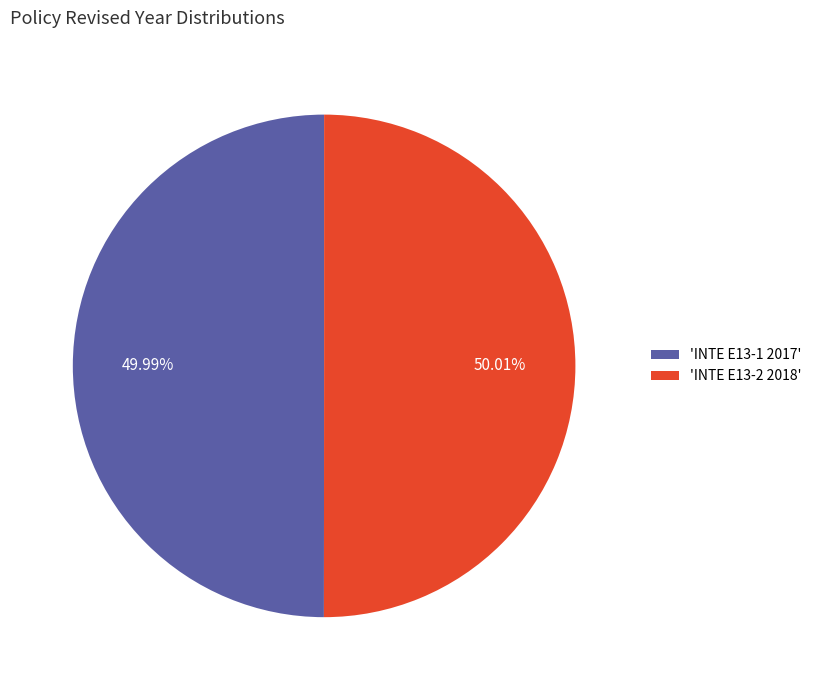

Approximately how many times larger is the value at 'INTE E13-2 2018' compared to 'INTE E13-1 2017'?

1.0